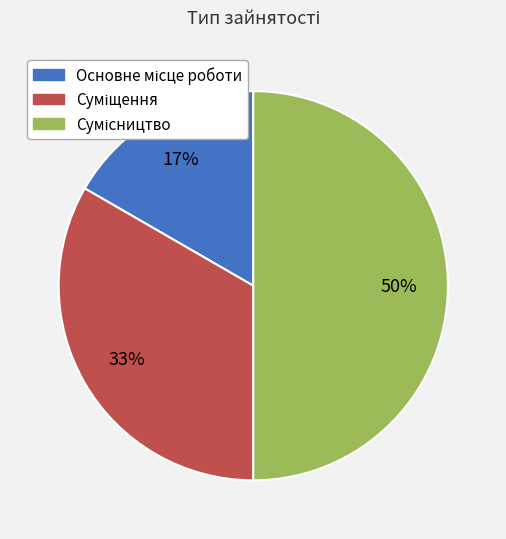

To the nearest percent, what is the difference between the largest and smallest slice percentages?

33%